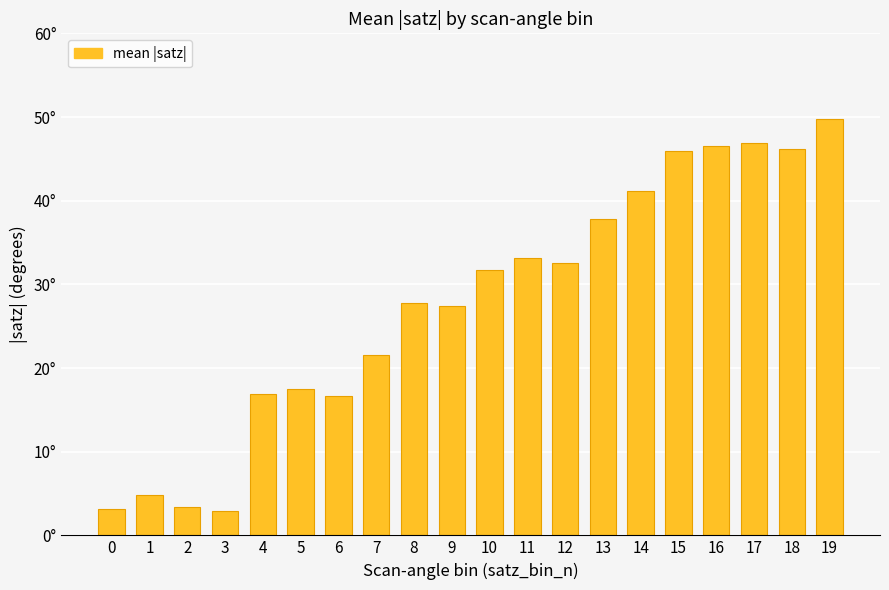

What is the sum of all values?

553.8